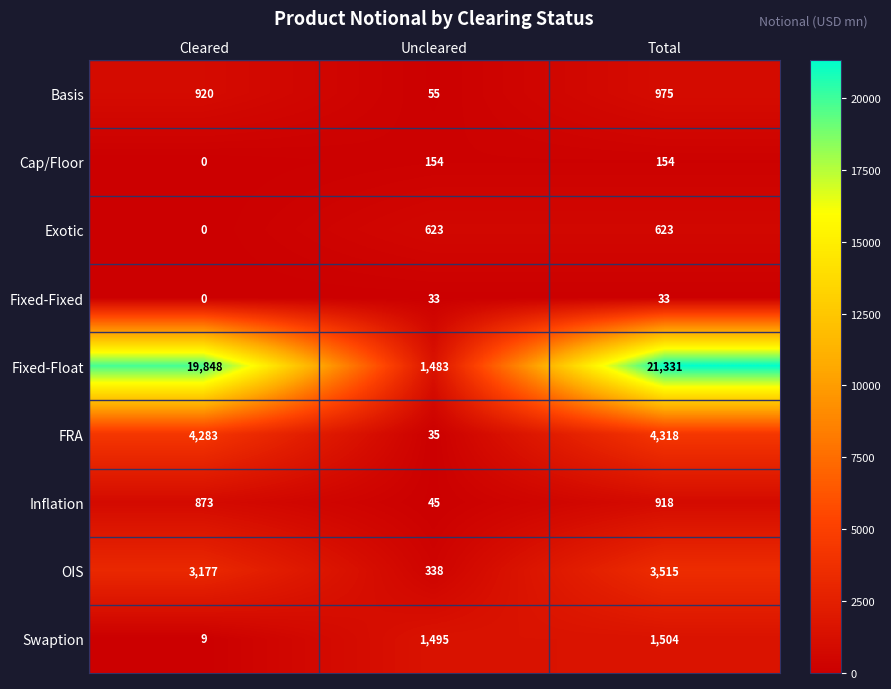

Which series has the widest spread of values?

Fixed-Float